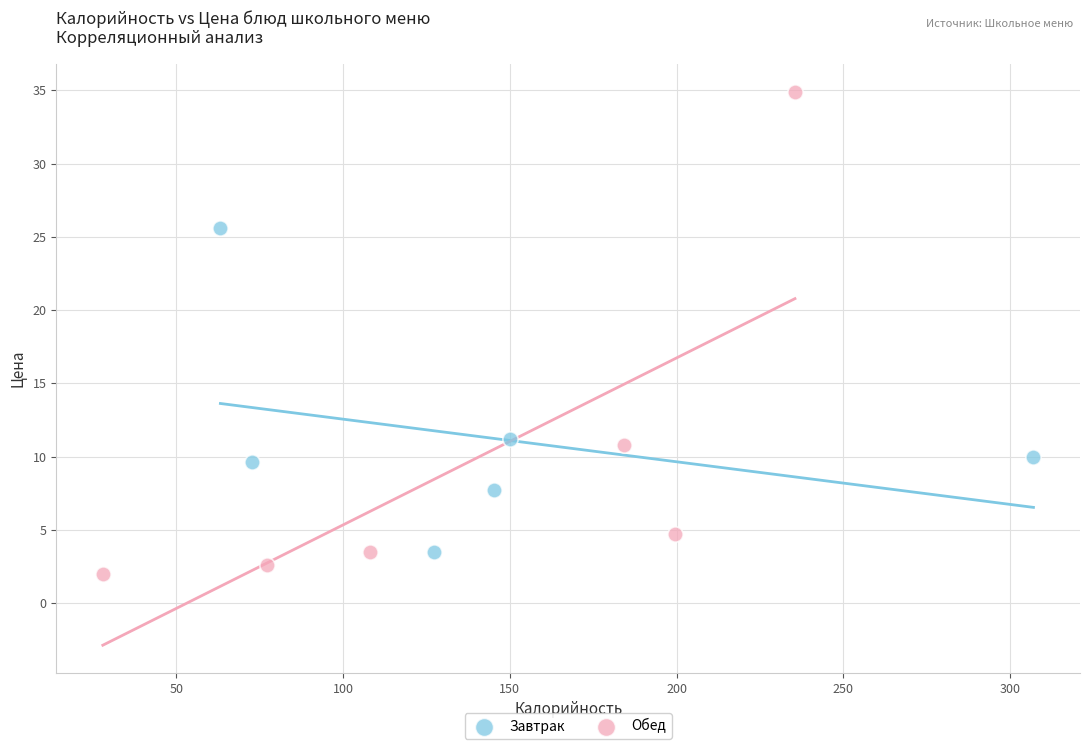

What are all the series names shown in the legend?

Завтрак, Обед